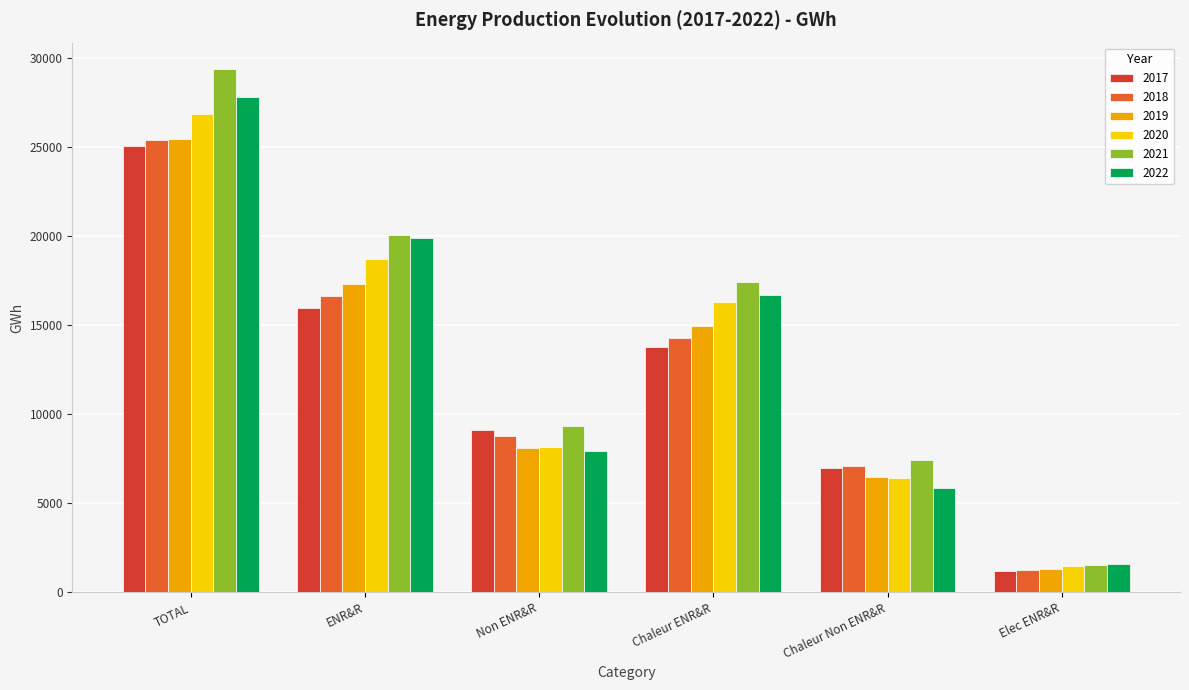

What is the sum of the 2017 values at Elec ENR&R and ENR&R?

17132.1